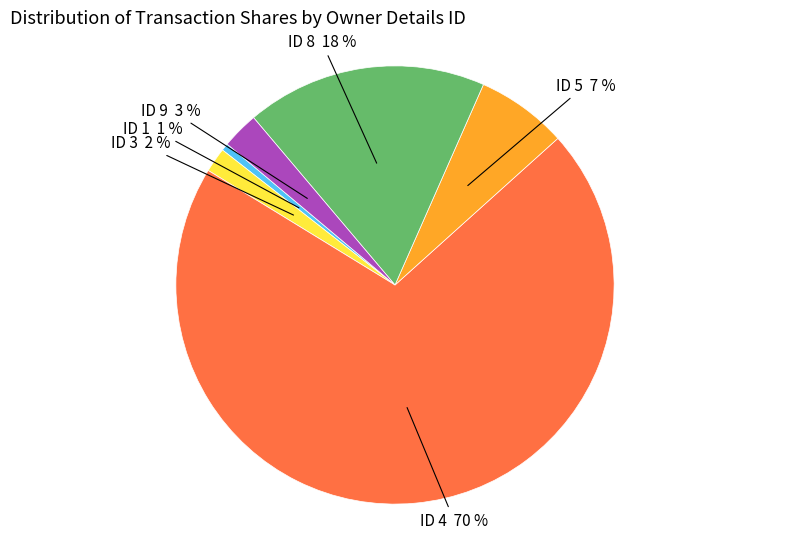

Which has a higher value, ID 1 1 % or ID 9 3 %?

ID 9 3 %